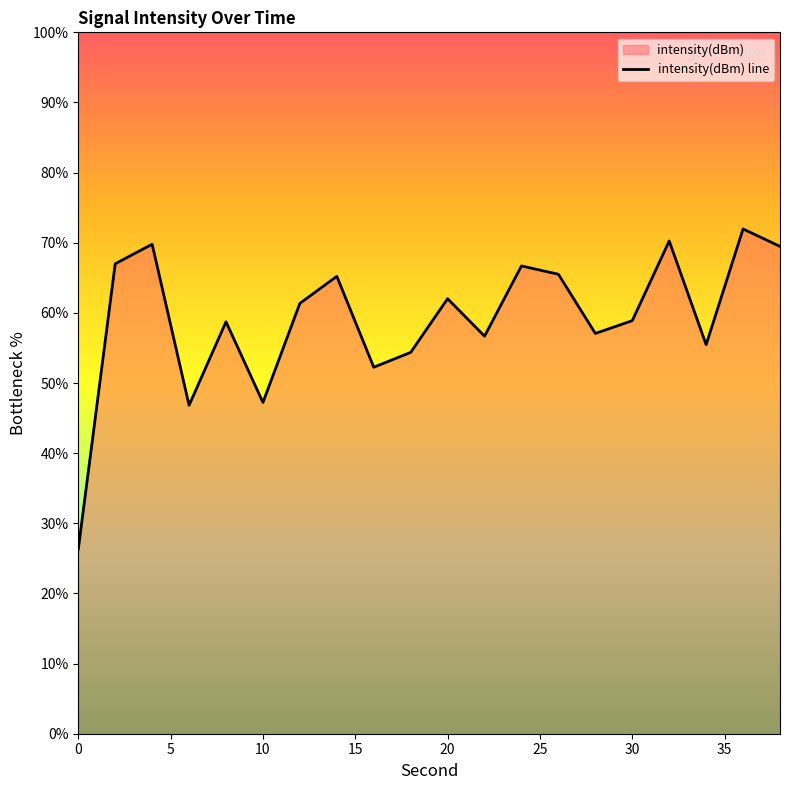

True or false: the data has more than 0 interior local peaks.

True